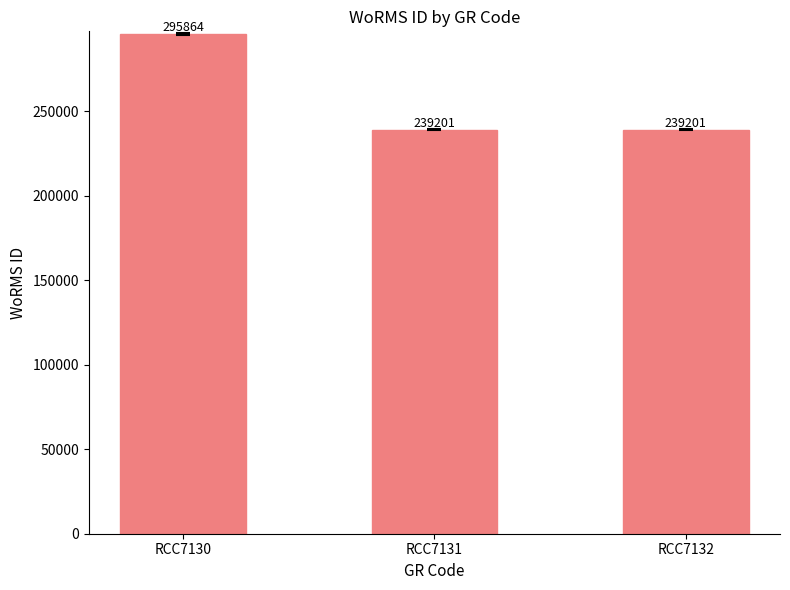

The value at RCC7130 is 295864. True or false?

True